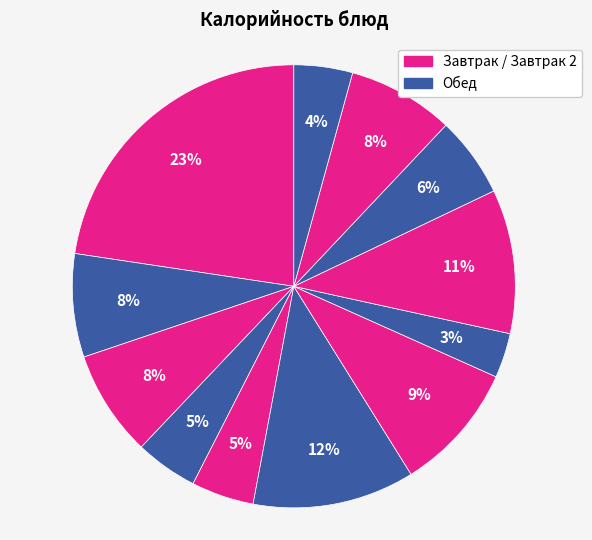

Count the number of slices in the pie.

12